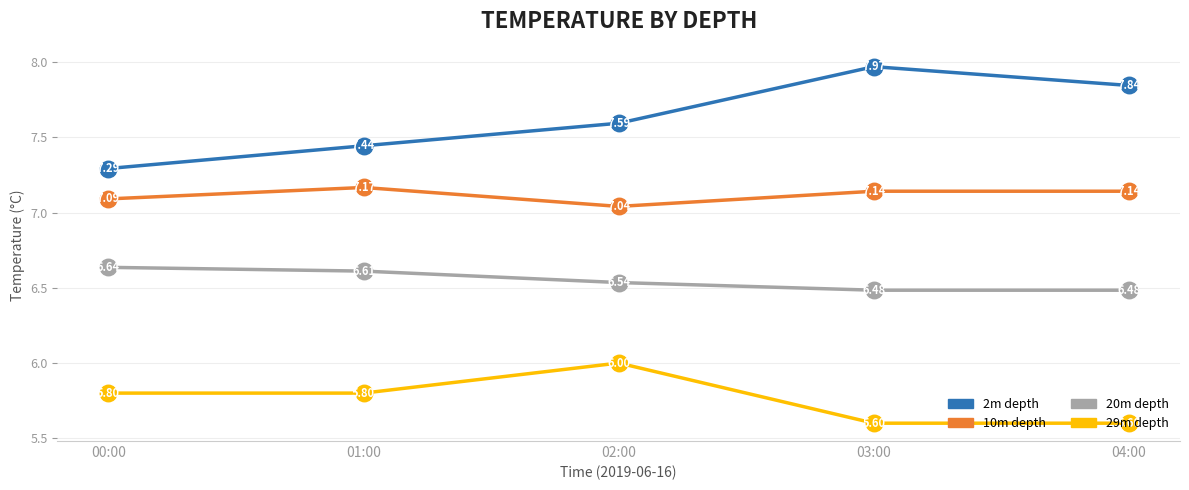

Is the value of 2m depth at 01:00 greater than the value of 20m depth at 02:00?

Yes